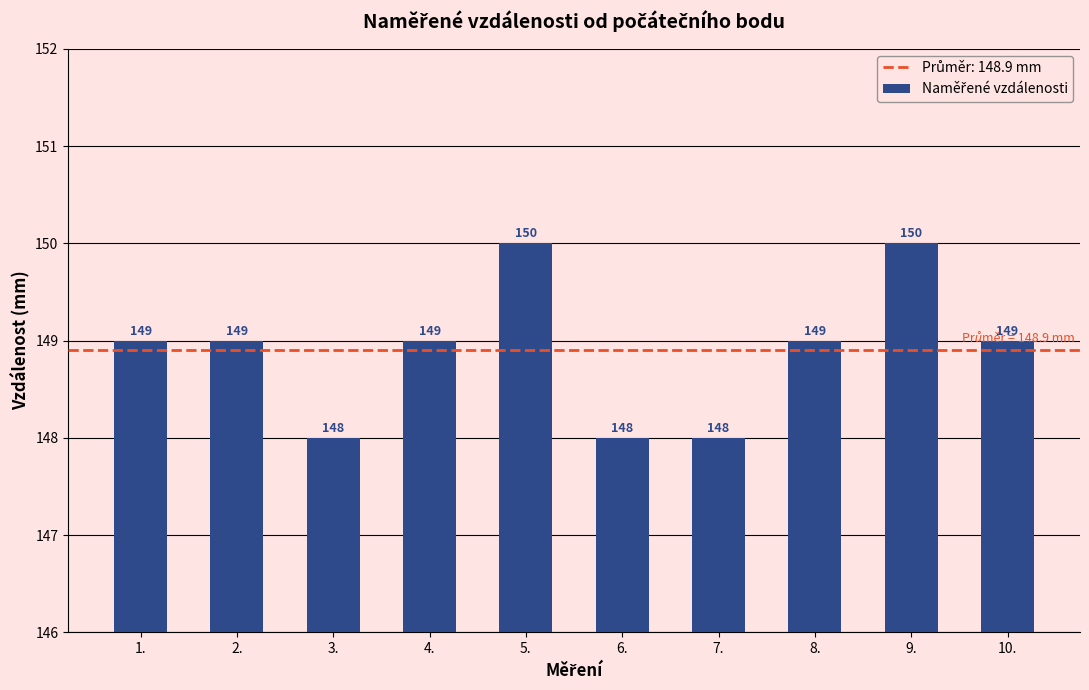

The chart shows a value of 150 at 5.. True or false?

True